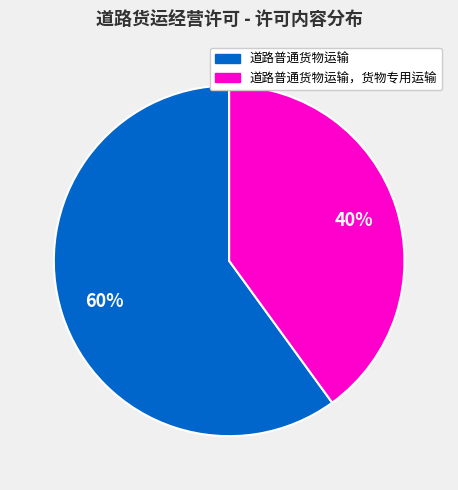

Does any single category account for the majority?

Yes